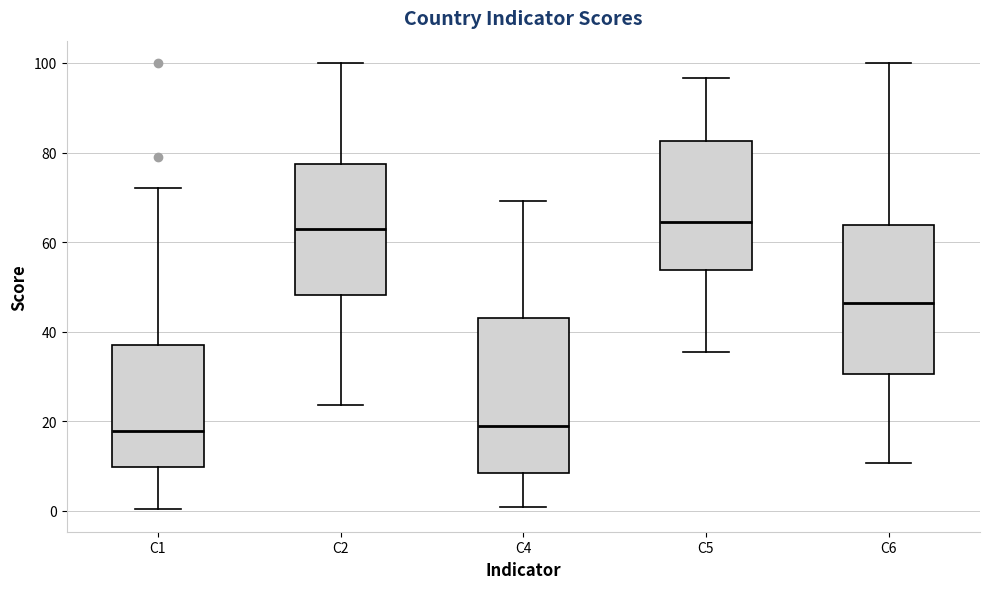

Where does the upper whisker of the box for C6 end on the y-axis? The values are not printed on the chart, so give them approximately, as read against the axis.

100